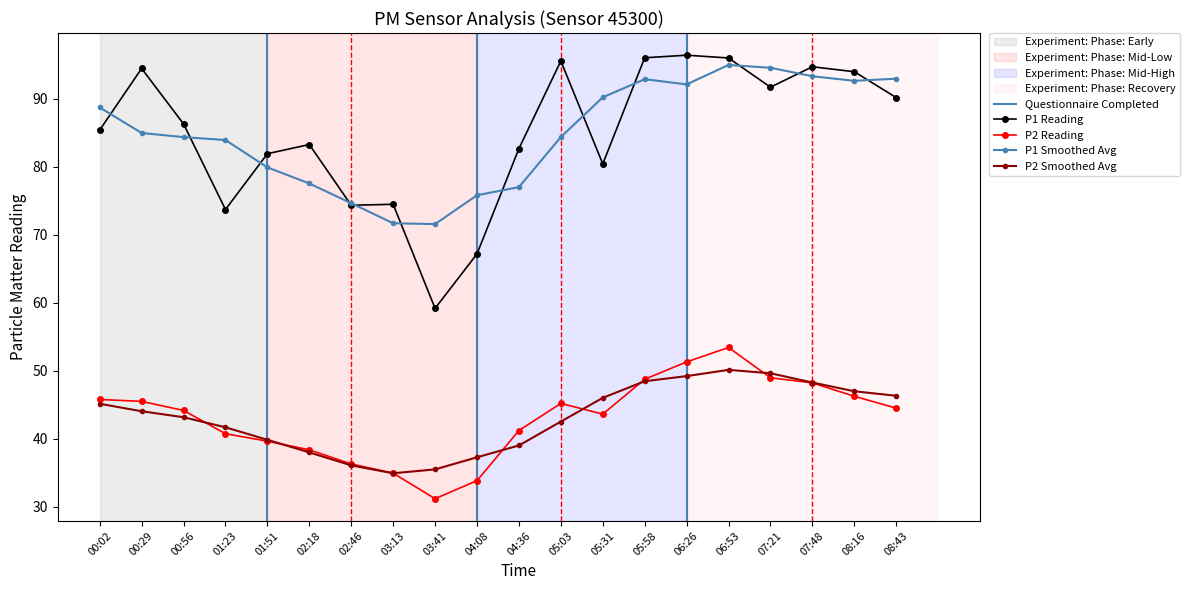

At which label is P2 closest to 42?

04:36